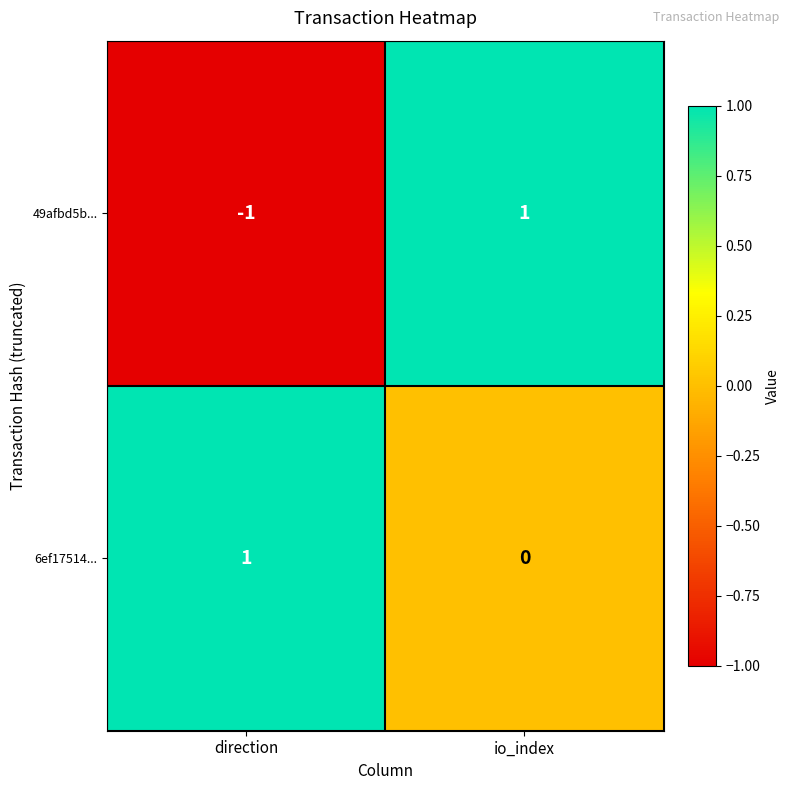

True or false: 6ef17514... has a value of 0 at io_index.

True